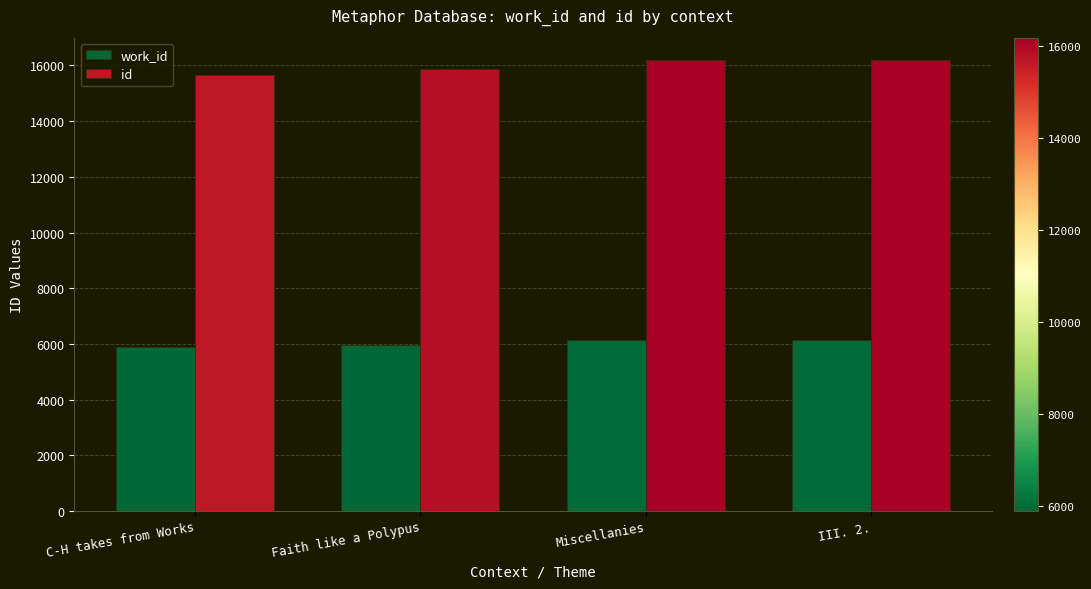

What is the smallest value displayed?

5899